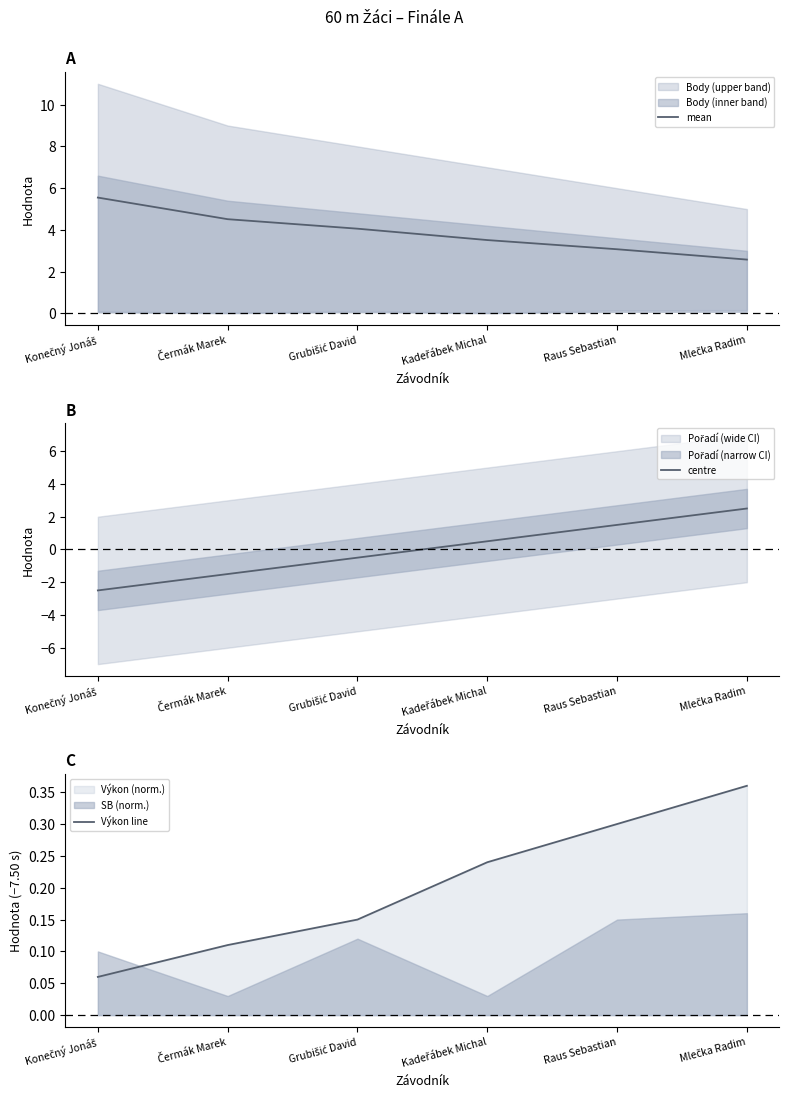

At which label does centre reach its minimum?

Konečný Jonáš